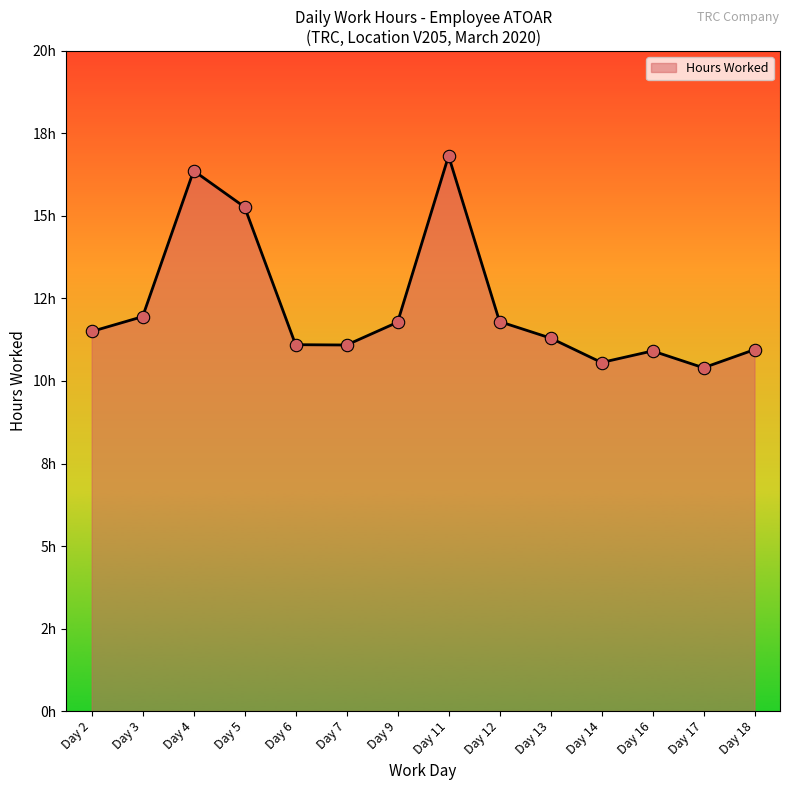

Approximately how many times larger is the value at Day 2 compared to Day 18?

1.1